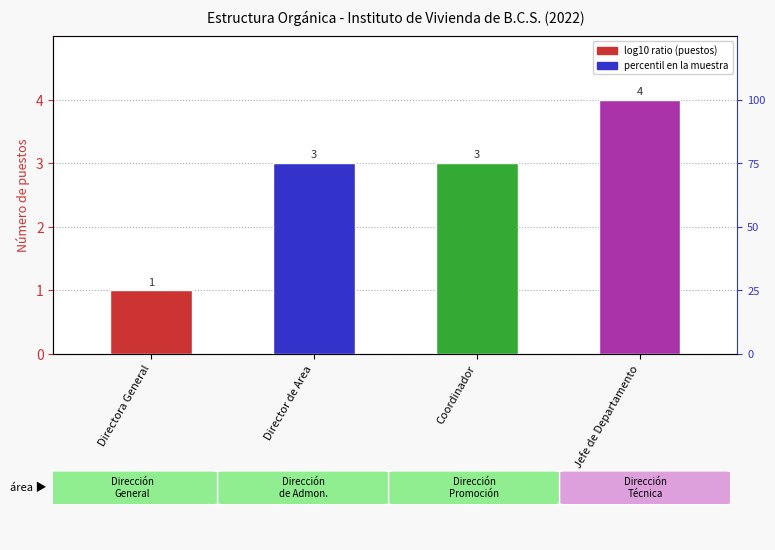

List the labels in order of value, smallest first.

Directora General, Director de Area, Coordinador, Jefe de Departamento